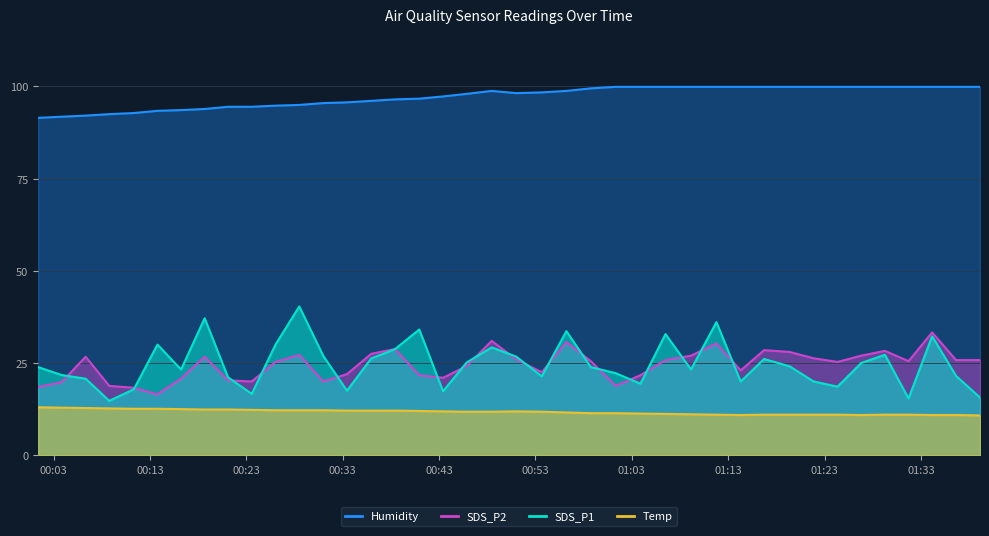

Between 2022/06/14 01:06:30 and 2022/06/14 00:18:41, which is larger?

2022/06/14 00:18:41